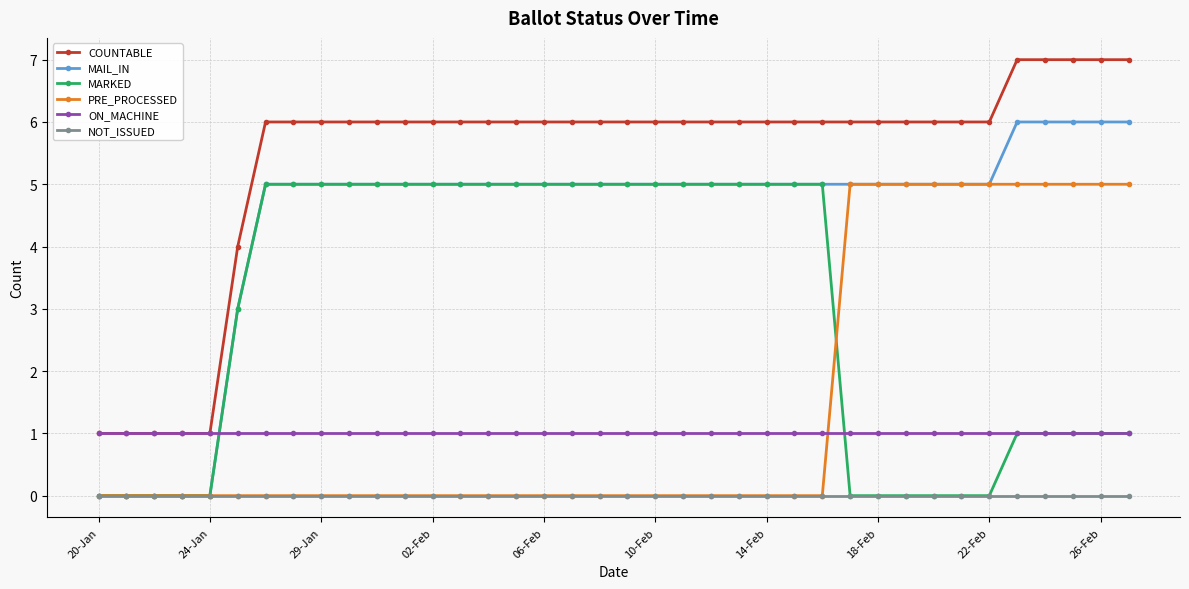

What are all the series names shown in the legend?

COUNTABLE, MAIL_IN, MARKED, PRE_PROCESSED, ON_MACHINE, NOT_ISSUED